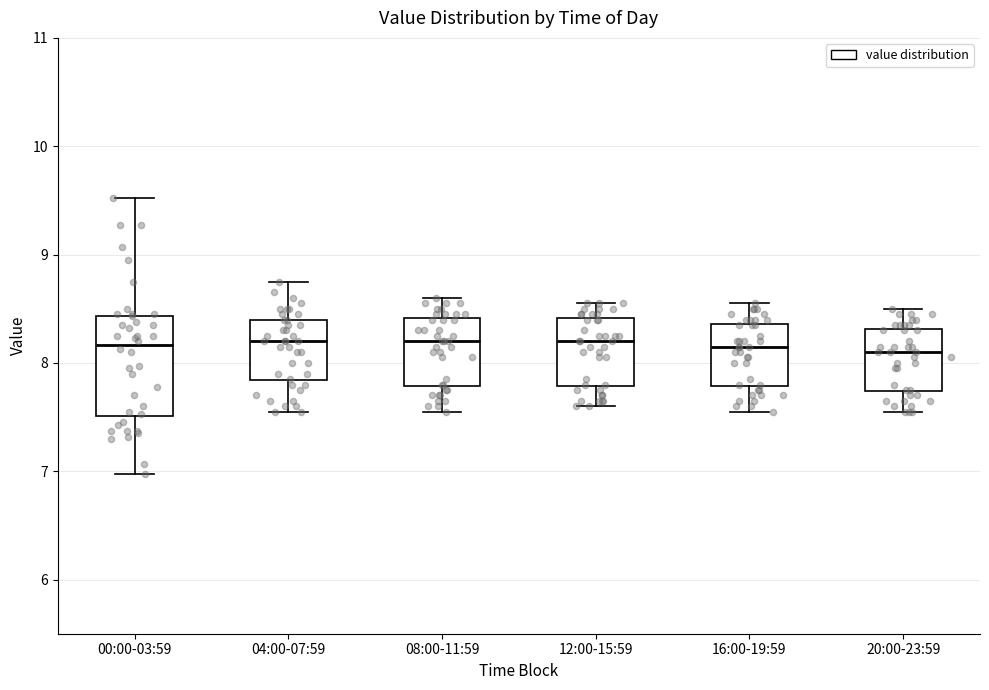

Reading left to right, transcribe this box plot: for each box, give where its median line is, the range the box spans, and where its two whiskers end, as read against the y-axis. The values are not printed on the chart, so give them approximately, as read against the axis.

00:00-03:59: median 8.2, box 7.5 to 8.4, whiskers 7.0 to 9.5
04:00-07:59: median 8.2, box 7.8 to 8.4, whiskers 7.6 to 8.8
08:00-11:59: median 8.2, box 7.8 to 8.4, whiskers 7.6 to 8.6
12:00-15:59: median 8.2, box 7.8 to 8.4, whiskers 7.6 to 8.6
16:00-19:59: median 8.2, box 7.8 to 8.4, whiskers 7.6 to 8.6
20:00-23:59: median 8.1, box 7.7 to 8.3, whiskers 7.6 to 8.5